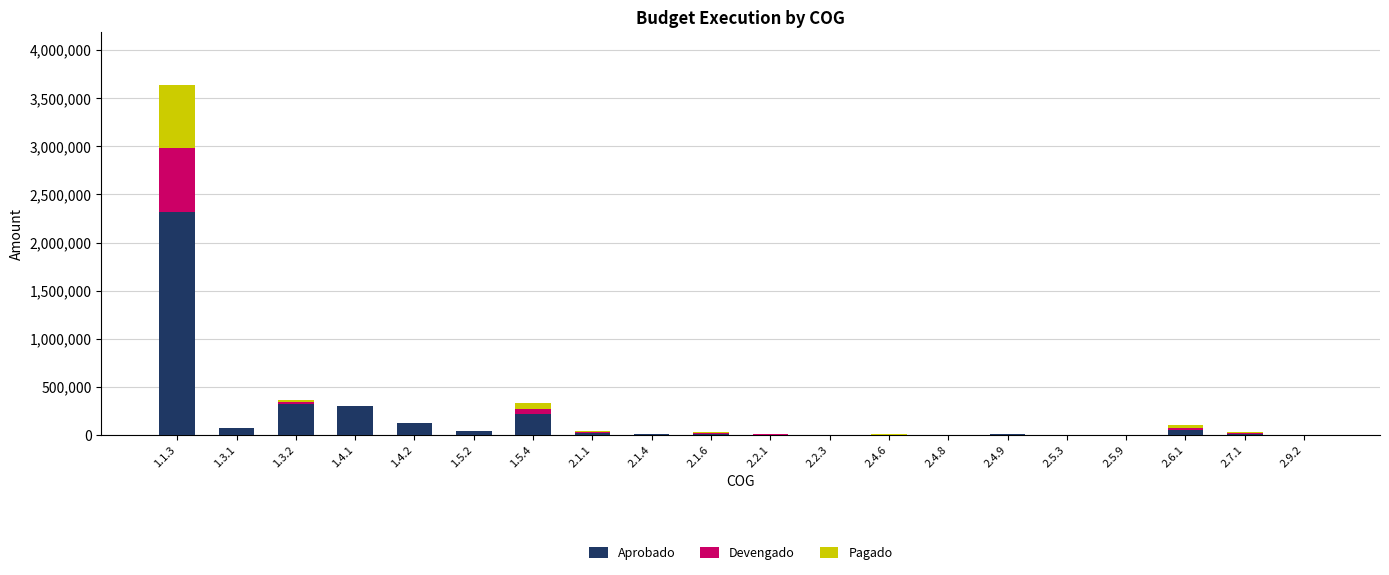

What is the sum of all Aprobado values?

3544370.0